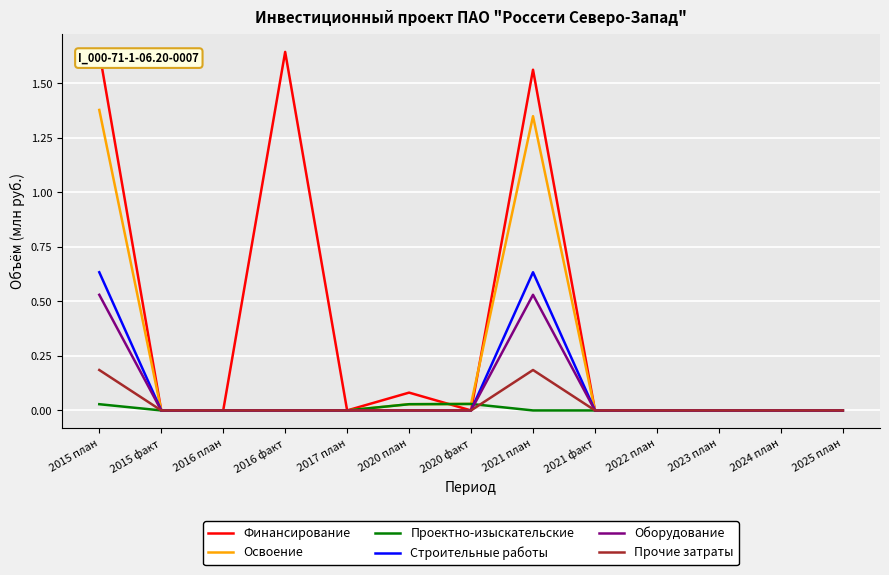

After their last crossing, which series has the higher values: Финансирование or Освоение?

Финансирование